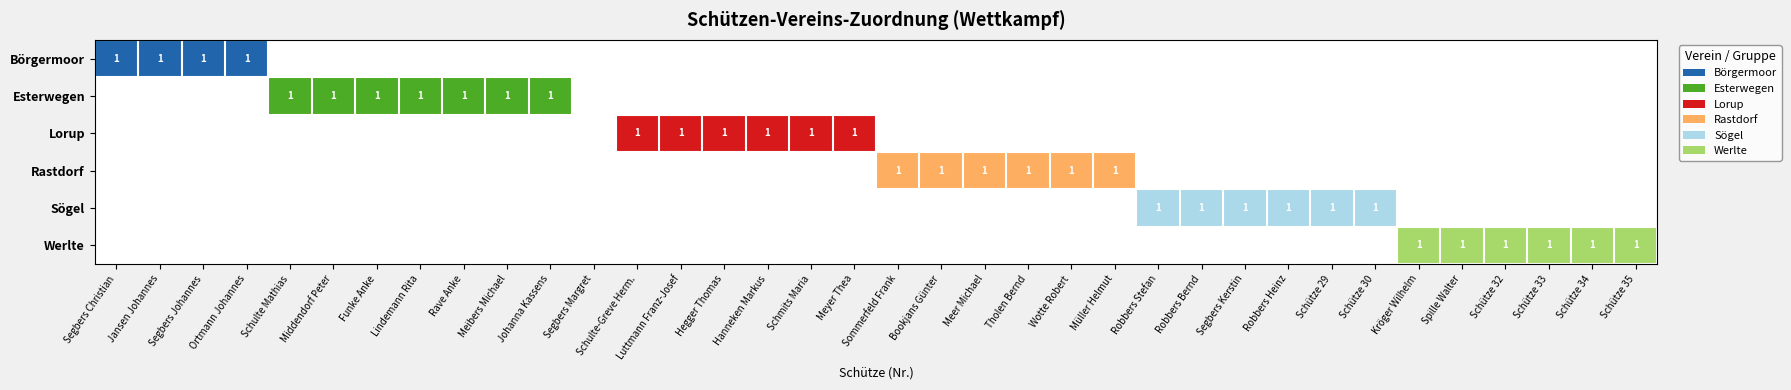

Is the value of Sögel at Wotte Robert greater than the value of Werlte at Rave Anke?

No